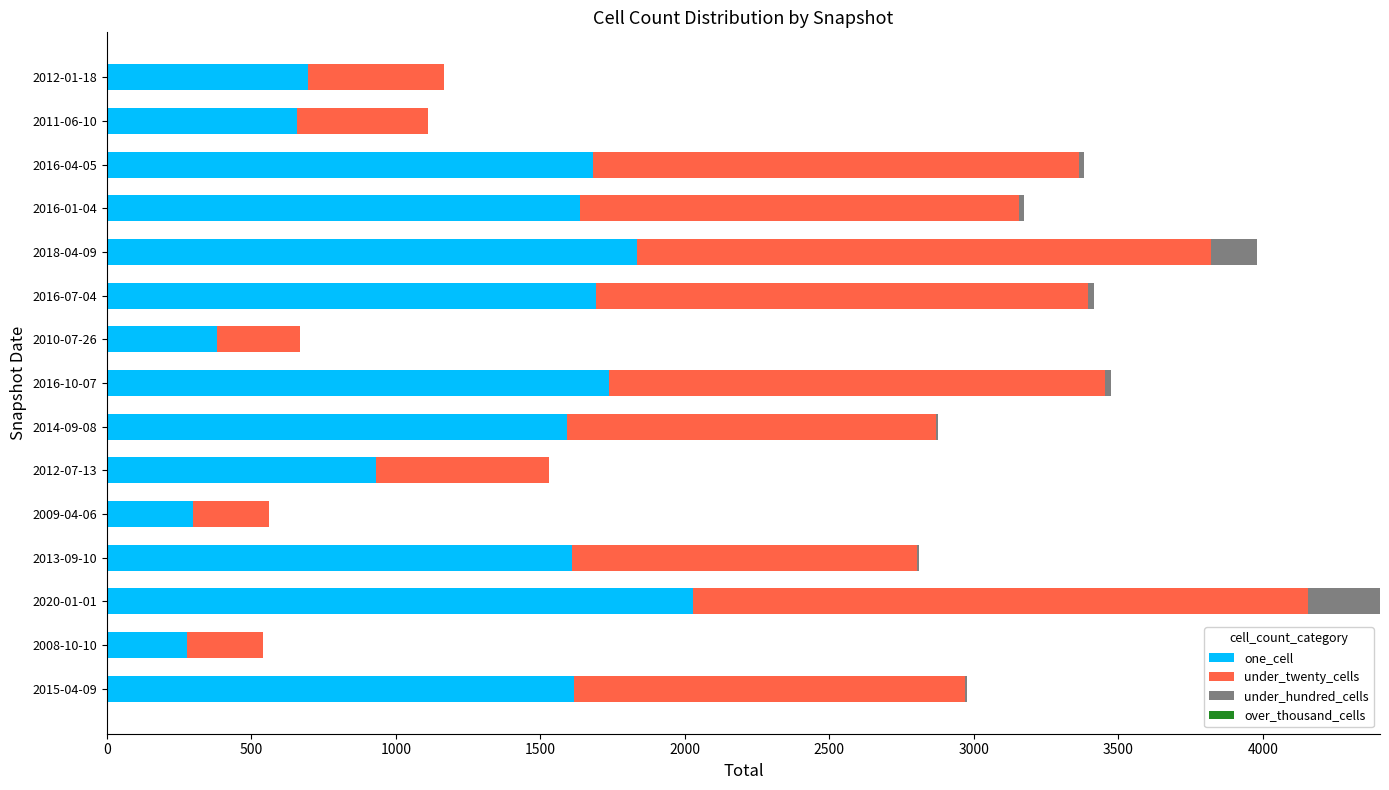

What is the sum of all one_cell values?

18669